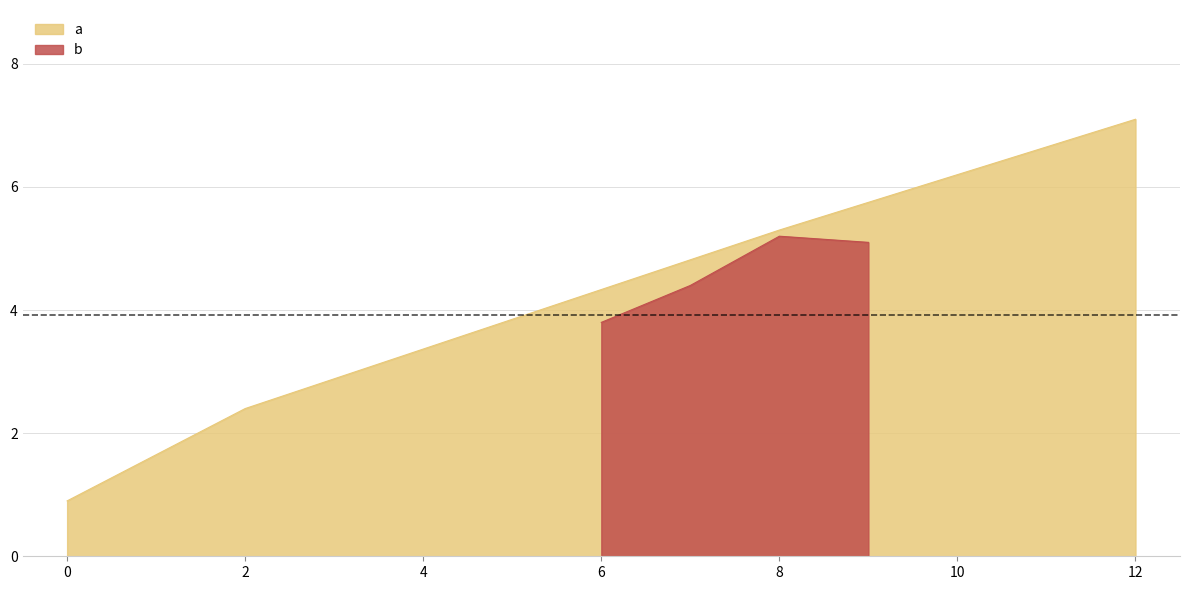

What is the total value across all series at 8?

10.5